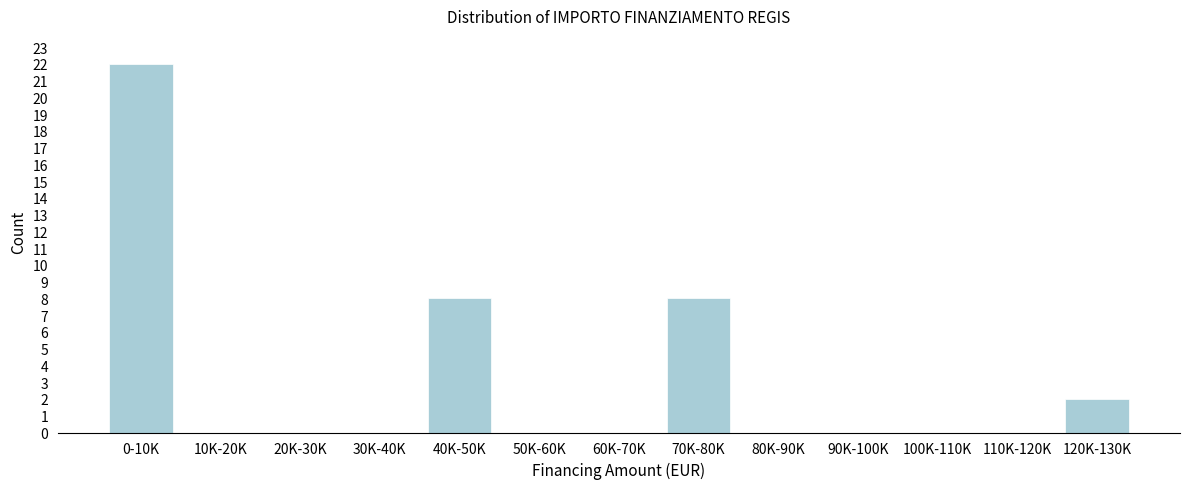

Reading left to right, transcribe all the data shown in this chart.

0-10K=22	10K-20K=0	20K-30K=0	30K-40K=0	40K-50K=8	50K-60K=0	60K-70K=0	70K-80K=8	80K-90K=0	90K-100K=0	100K-110K=0	110K-120K=0	120K-130K=2